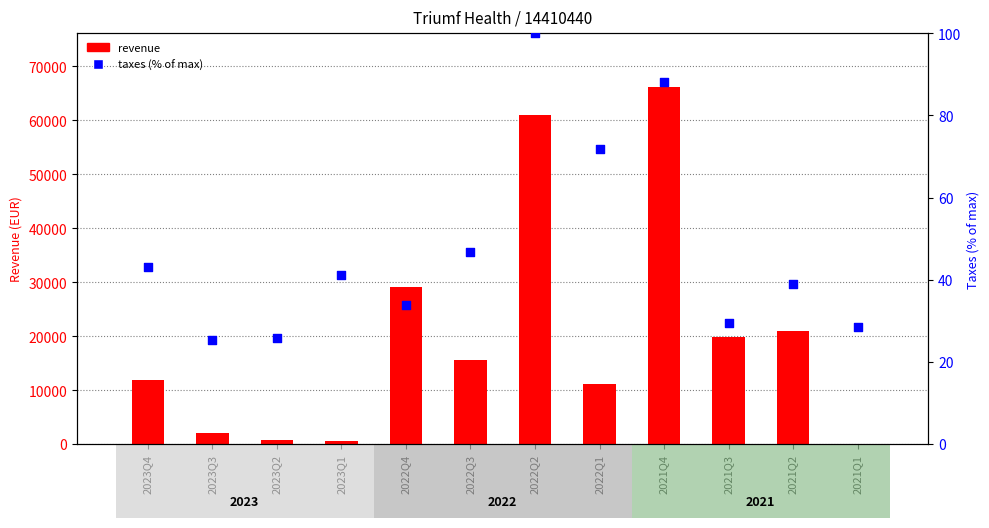

Is the value of revenue at 2022Q2 greater than the value of taxes (% of max) at 2022Q1?

Yes